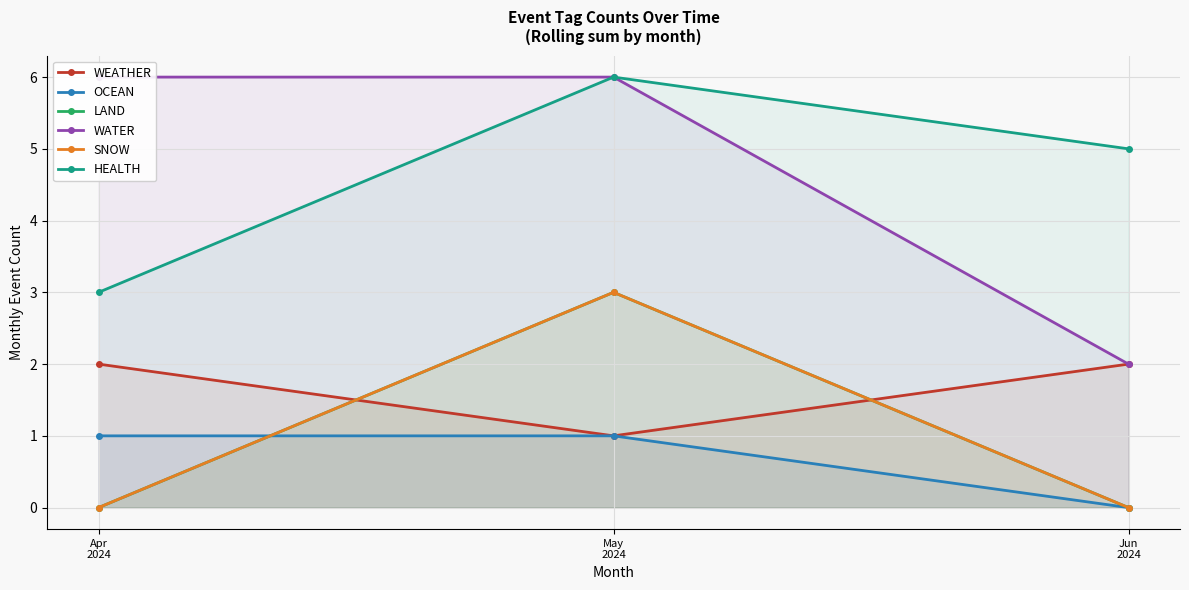

How many distinct data groups are displayed?

6